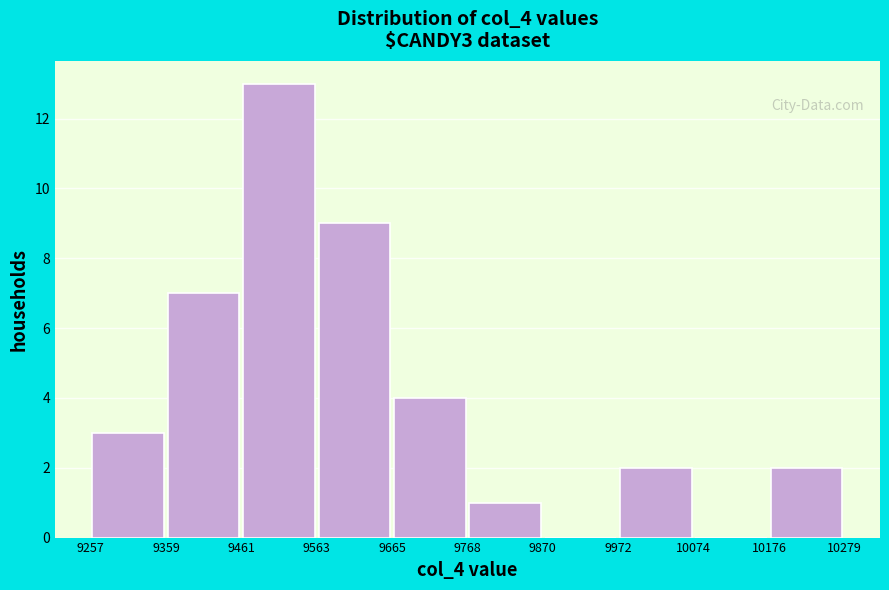

Reading left to right, transcribe this chart: for each bar, give the range it covers on the x-axis and its height. The values are not printed on the chart, so give them approximately, as read against the axis.

9257 to 9359: 3
9359 to 9461: 7
9461 to 9563: 13
9563 to 9665: 9
9665 to 9768: 4
9768 to 9870: 1
9870 to 9972: 0
9972 to 10074: 2
10074 to 10176: 0
10176 to 10279: 2